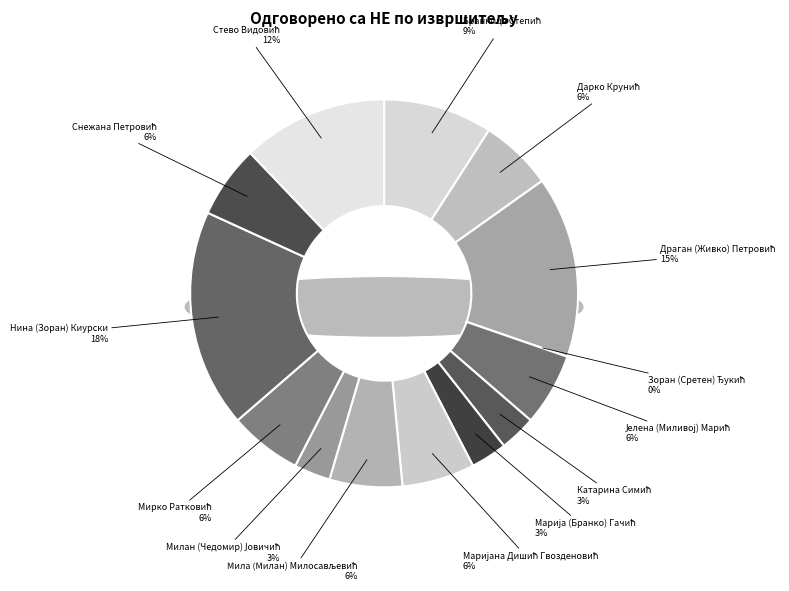

How many slices are in this pie chart?

14